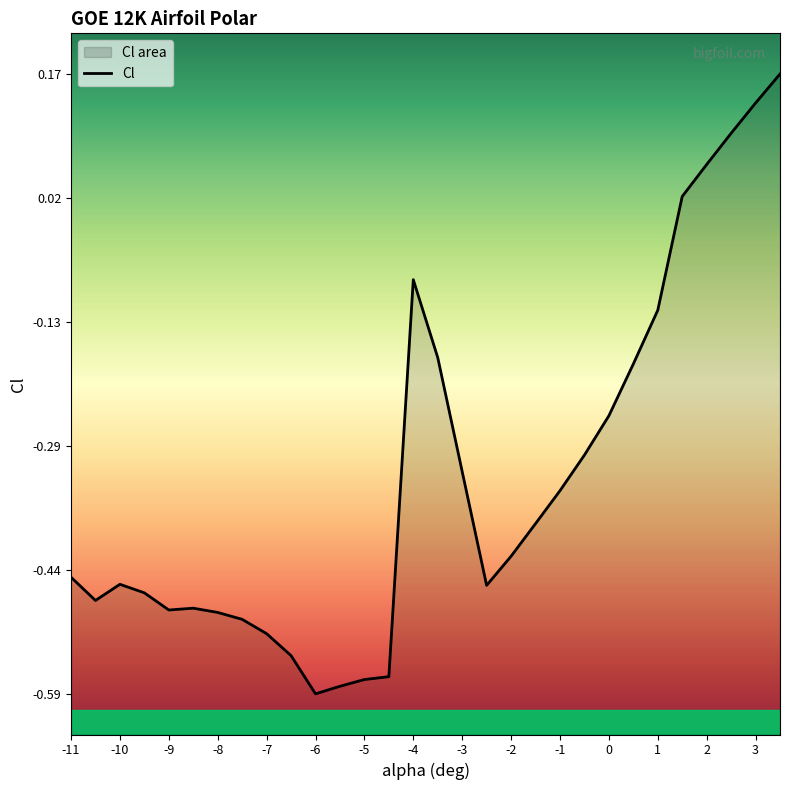

What is the smallest value displayed?

-0.6